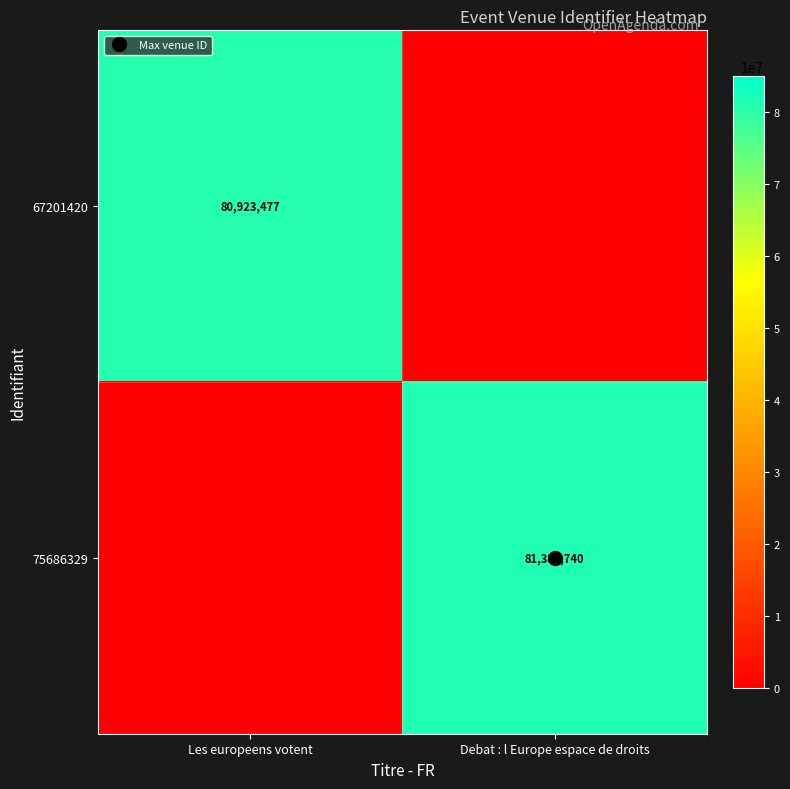

Which series has the largest range (max minus min)?

75686329